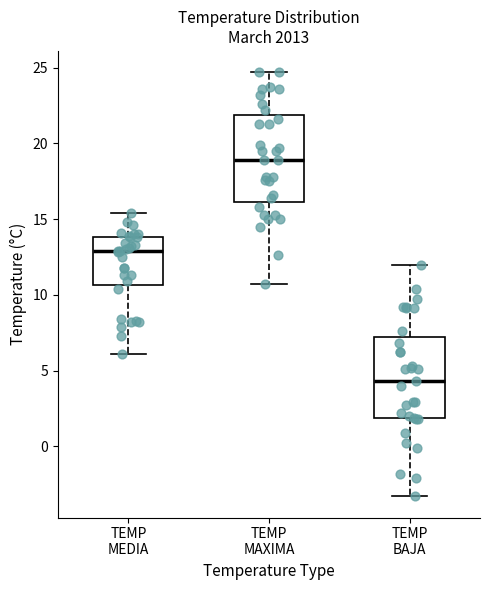

Reading left to right, transcribe this box plot: for each box, give where its median line is, the range the box spans, and where its two whiskers end, as read against the y-axis. The values are not printed on the chart, so give them approximately, as read against the axis.

TEMP MEDIA: median 13.0, box 10.5 to 14.0, whiskers 6.0 to 15.5
TEMP MAXIMA: median 19.0, box 16.0 to 22.0, whiskers 10.5 to 24.5
TEMP BAJA: median 4.5, box 2.0 to 7.0, whiskers -3.5 to 12.0